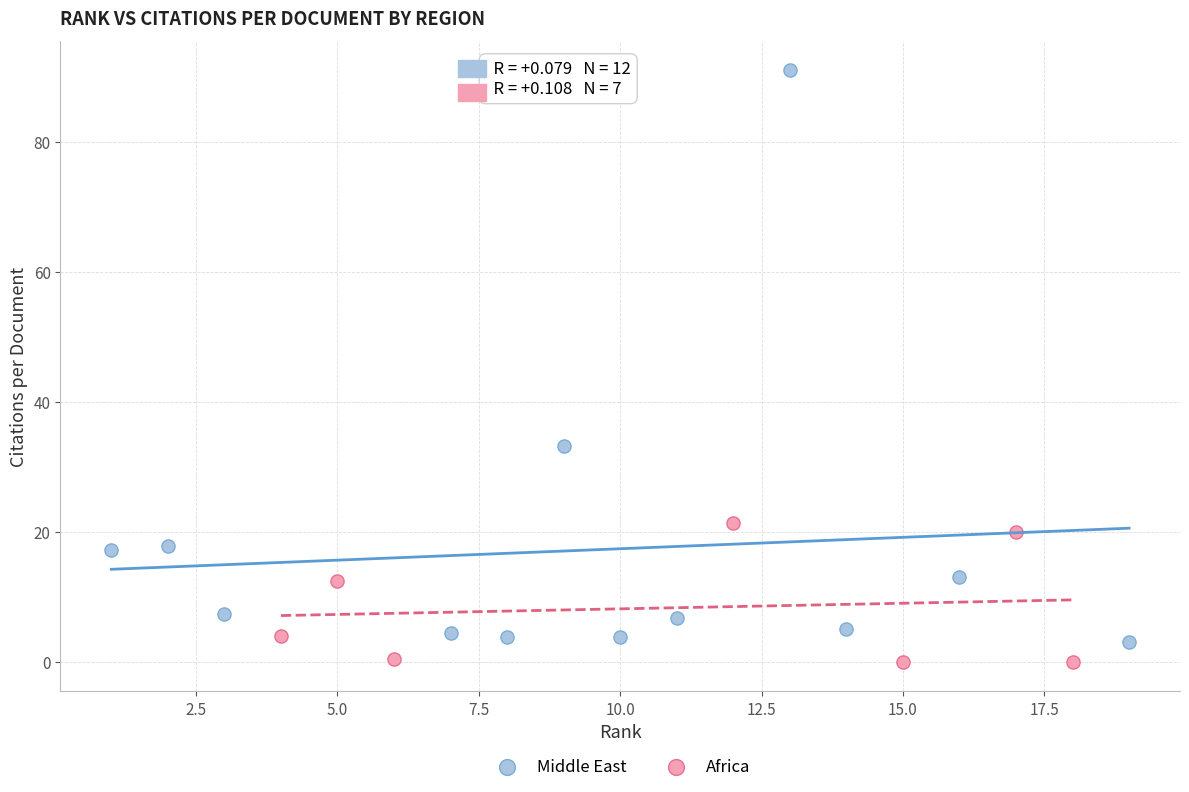

Which series has the widest spread of Y values?

Middle East